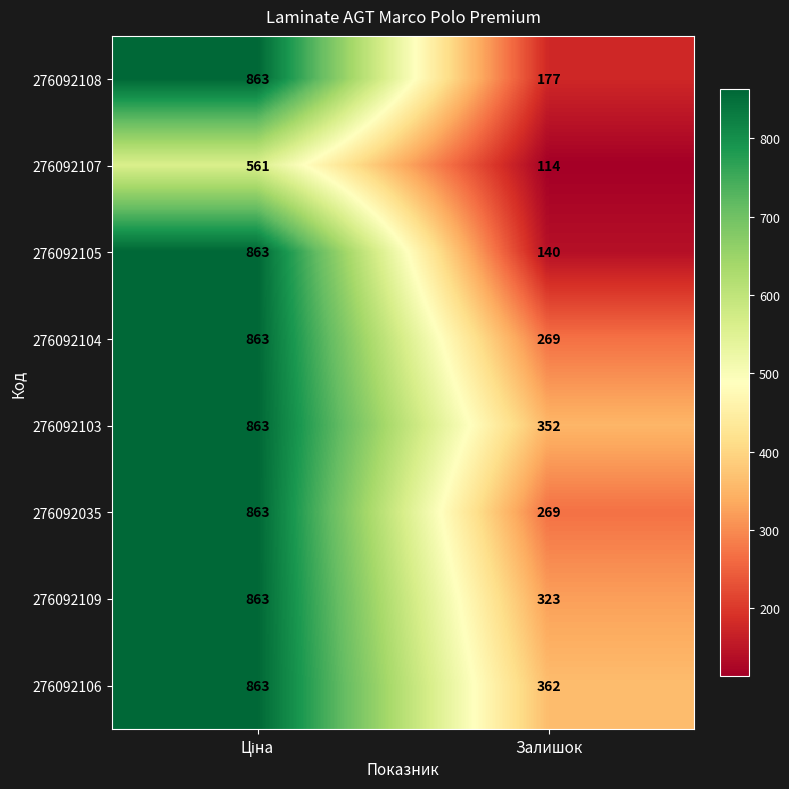

Reading left to right, what are all the values shown in this chart?

276092108: 863	177
276092107: 561	114
276092105: 863	140
276092104: 863	269
276092103: 863	352
276092035: 863	269
276092109: 863	323
276092106: 863	362